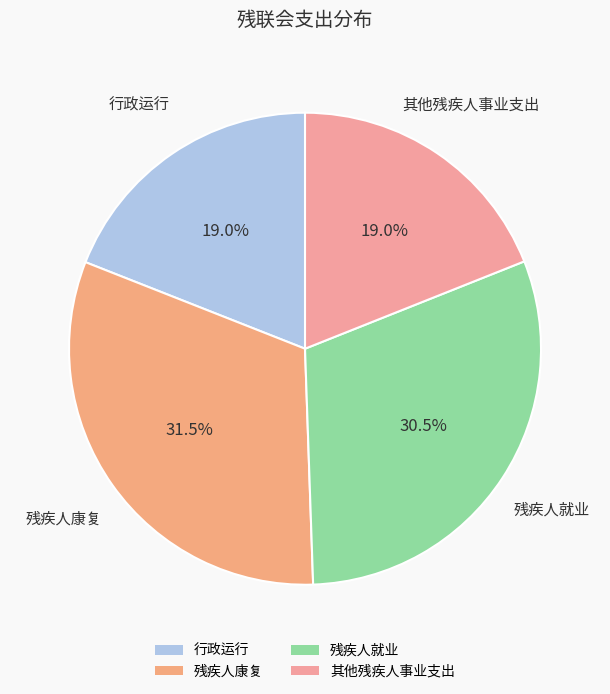

Which slice is the largest?

残疾人康复